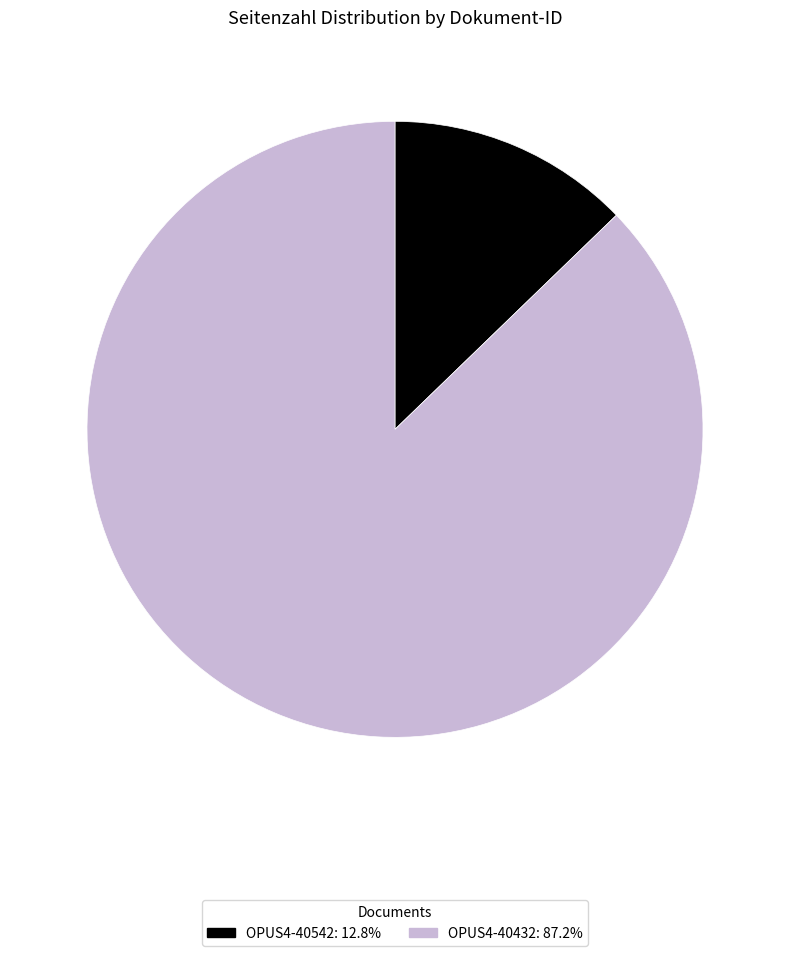

How many segments does this pie chart have?

2